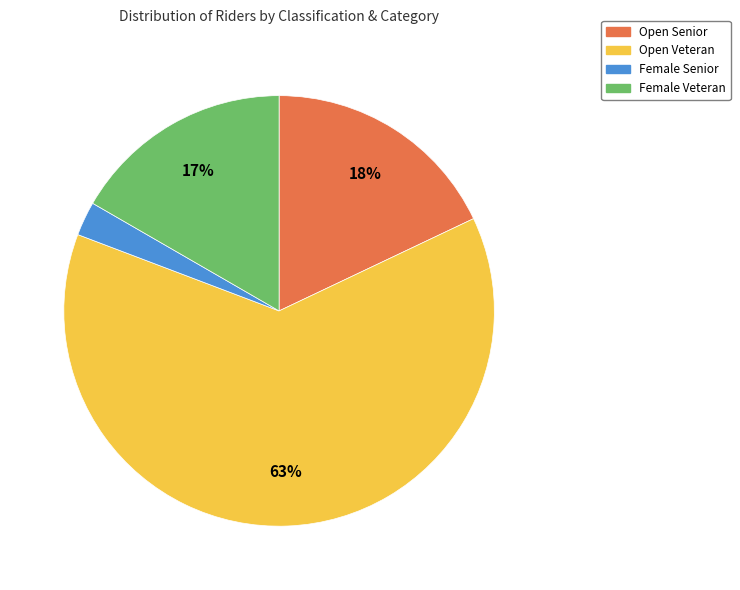

To the nearest percent, what is the combined percentage of Open Senior and Female Veteran?

35%